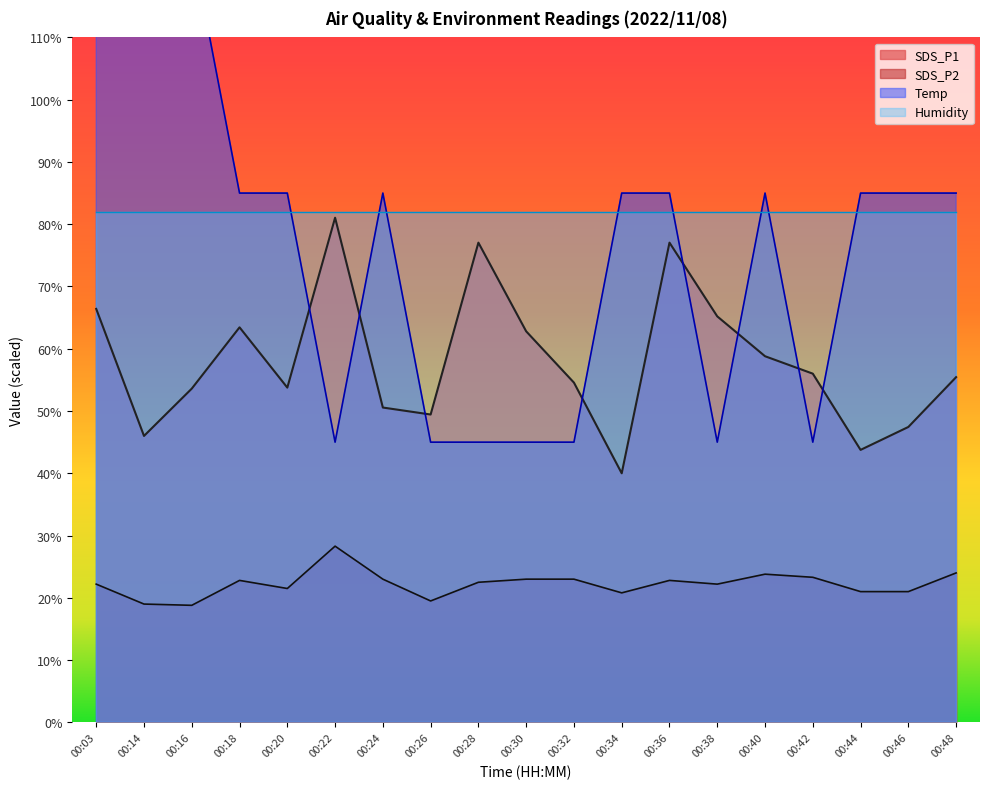

What is the spread (max minus min) of values at 00:20?

63.5